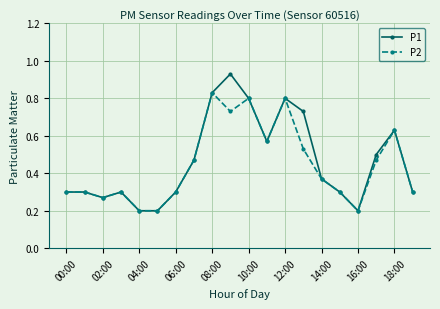

What is the smallest value displayed?

0.2